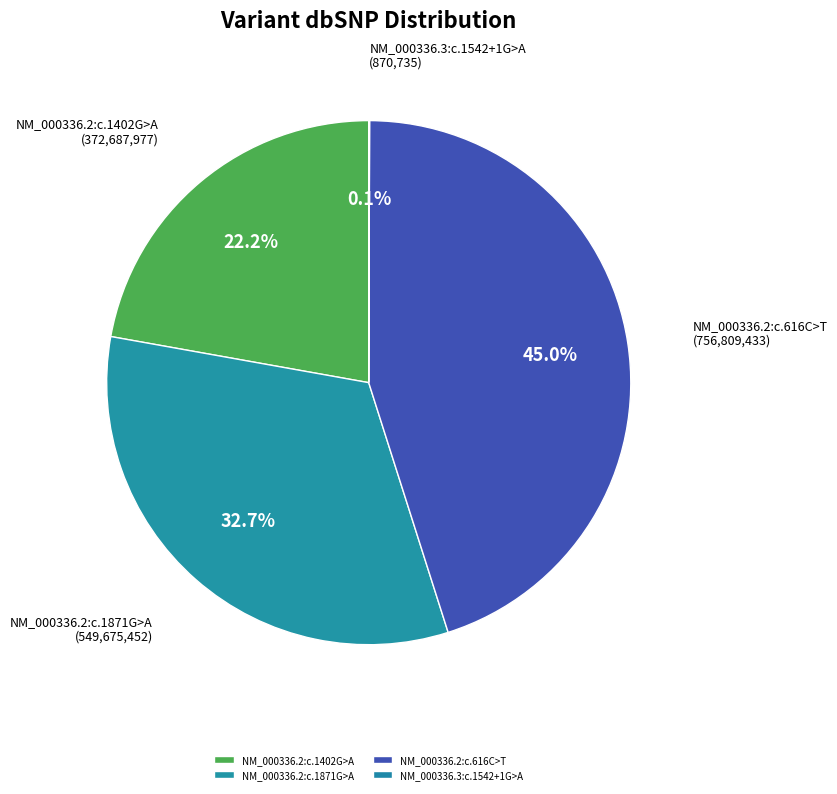

How much of the chart is everything except NM_000336.2:c.1402G>A?

77.8%